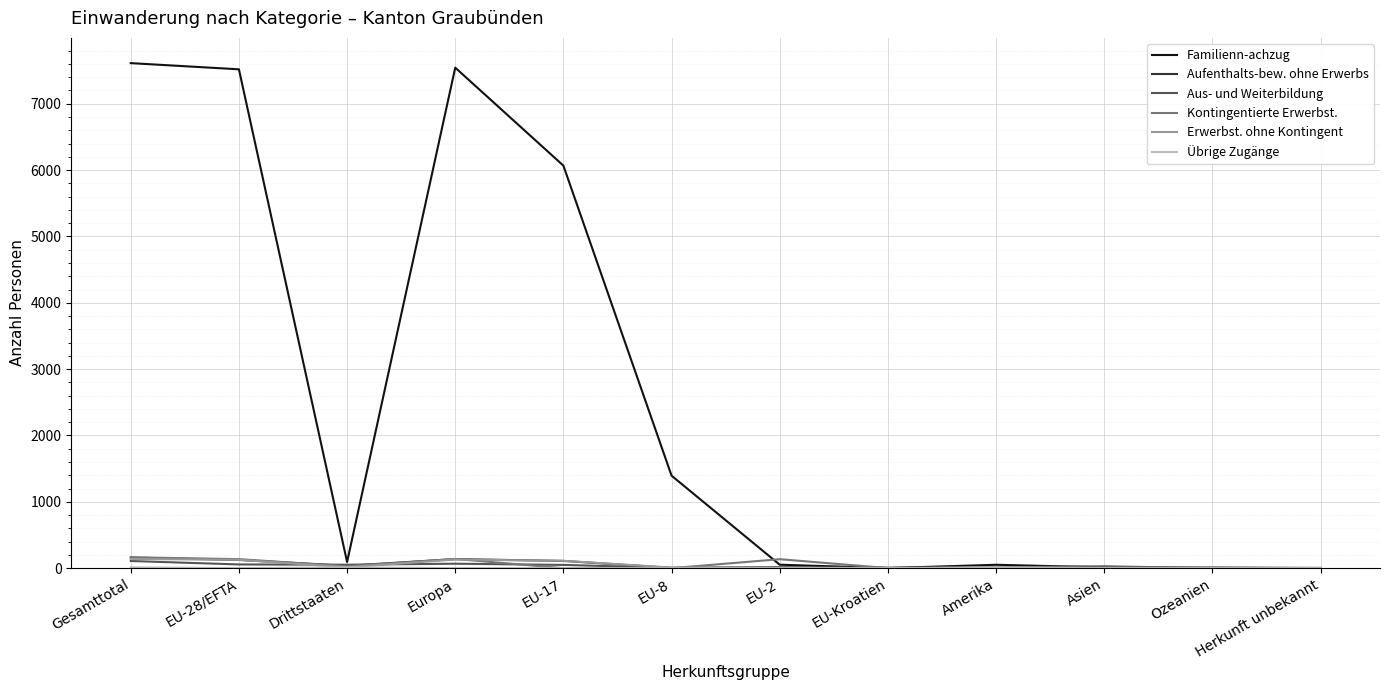

Which series has the largest total across all categories?

Familienn-achzug